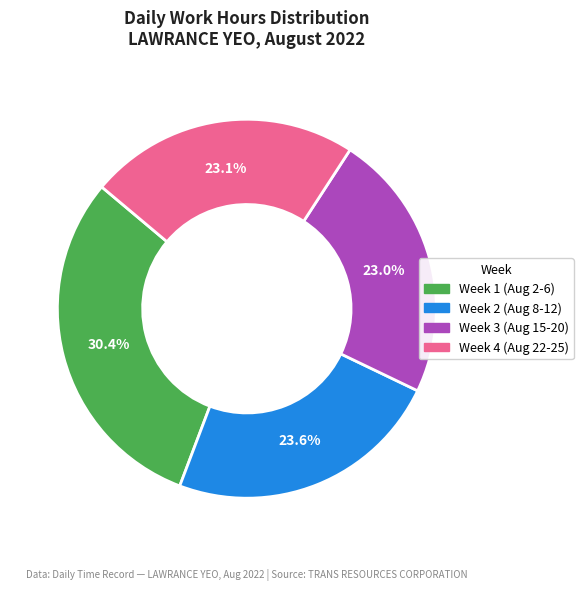

Does any single category account for the majority?

No